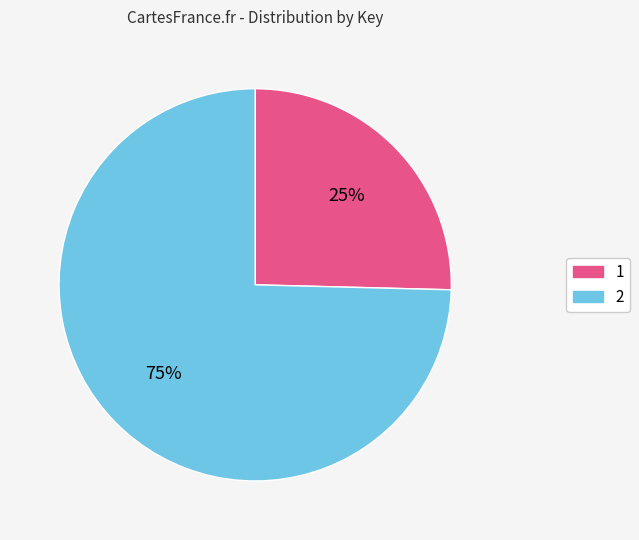

Which slice represents more than half of the pie?

2